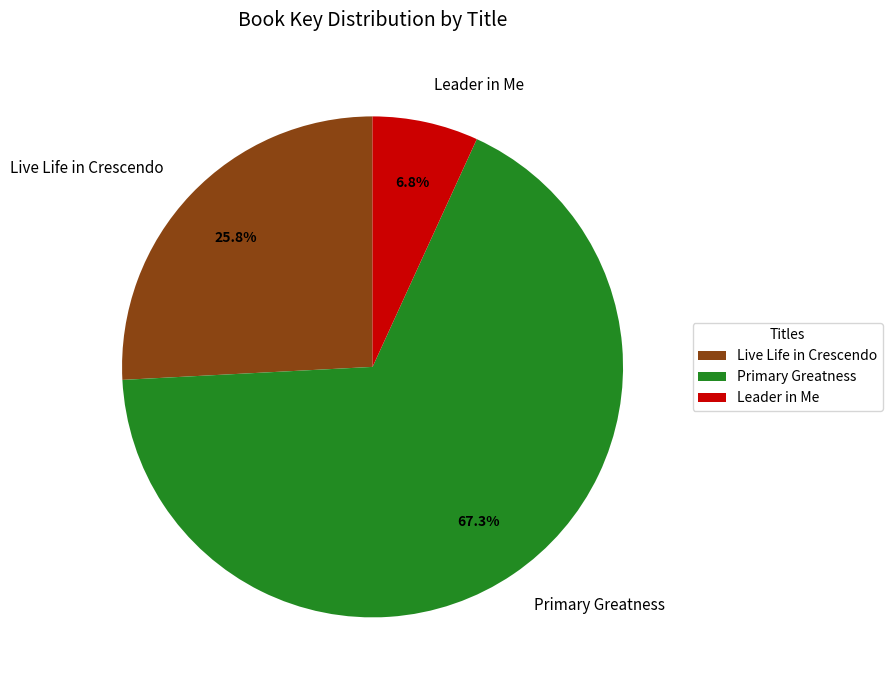

Between Leader in Me and Live Life in Crescendo, which is larger?

Live Life in Crescendo